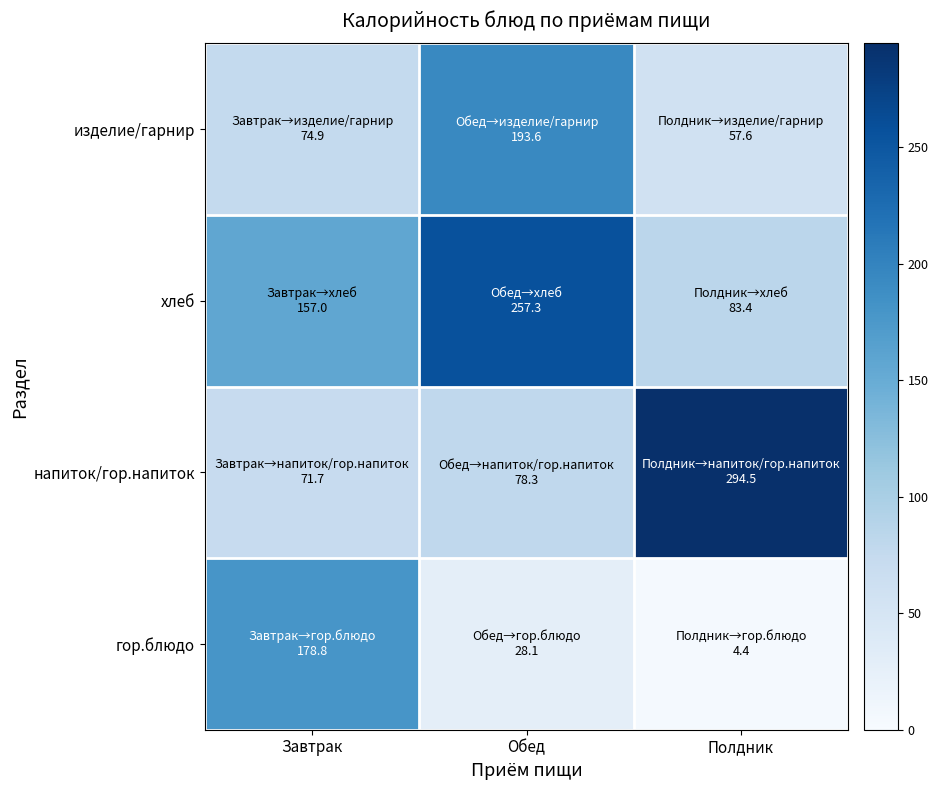

Reading right to left, transcribe all the data shown in this chart.

гор.блюдо: Полдник=4.4	Обед=28.1	Завтрак=178.8
напиток/гор.напиток: Полдник=294.5	Обед=78.3	Завтрак=71.7
хлеб: Полдник=83.4	Обед=257.3	Завтрак=157.0
изделие/гарнир: Полдник=57.6	Обед=193.6	Завтрак=74.9